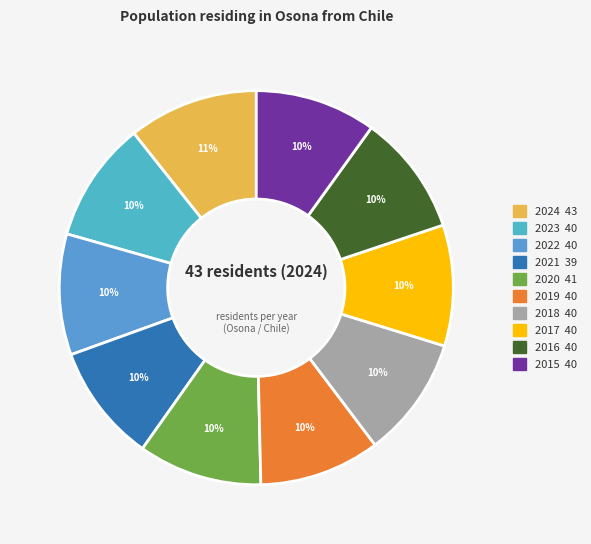

What percentage is the 2022 slice, to the nearest percent?

10%